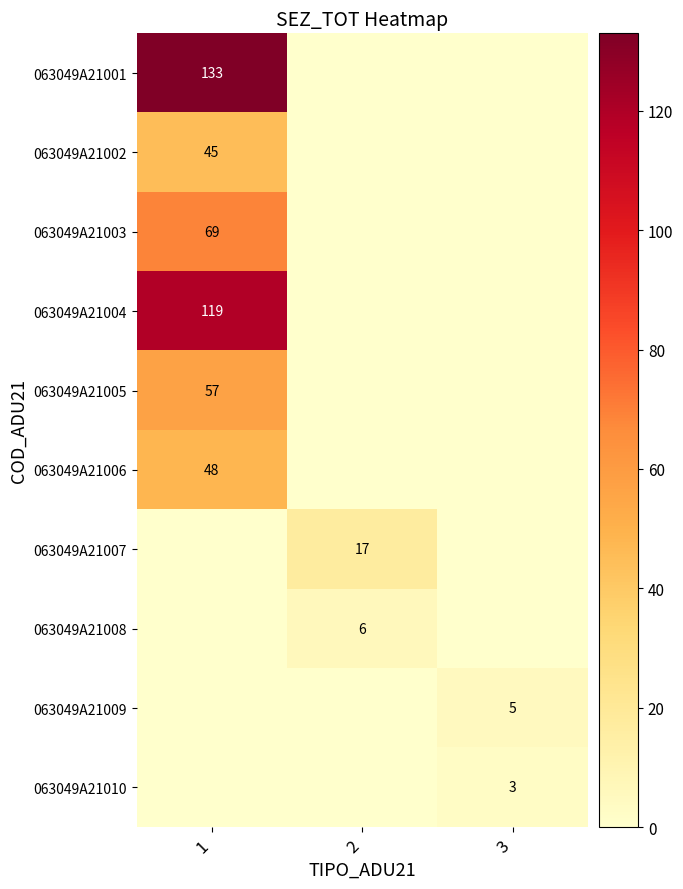

True or false: 063049A21001 has a value of 133 at 1.

True